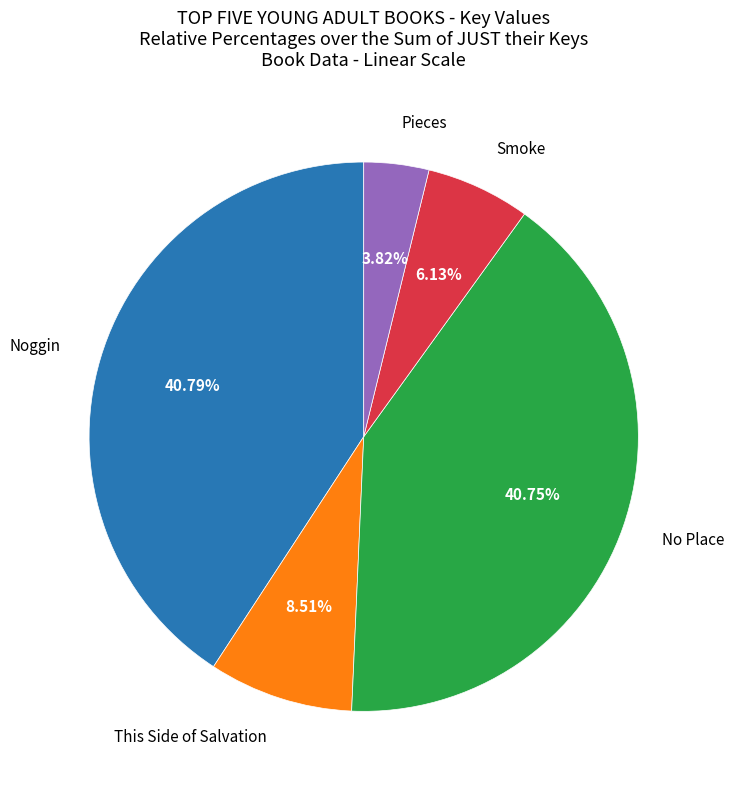

Which has a higher value, Smoke or Pieces?

Smoke